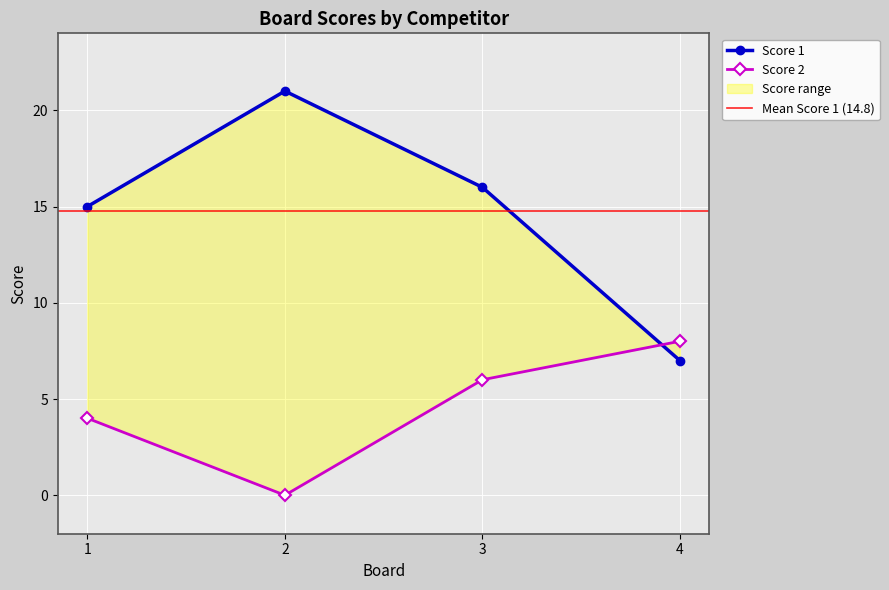

What are all the series names shown in the legend?

Score 1, Score 2